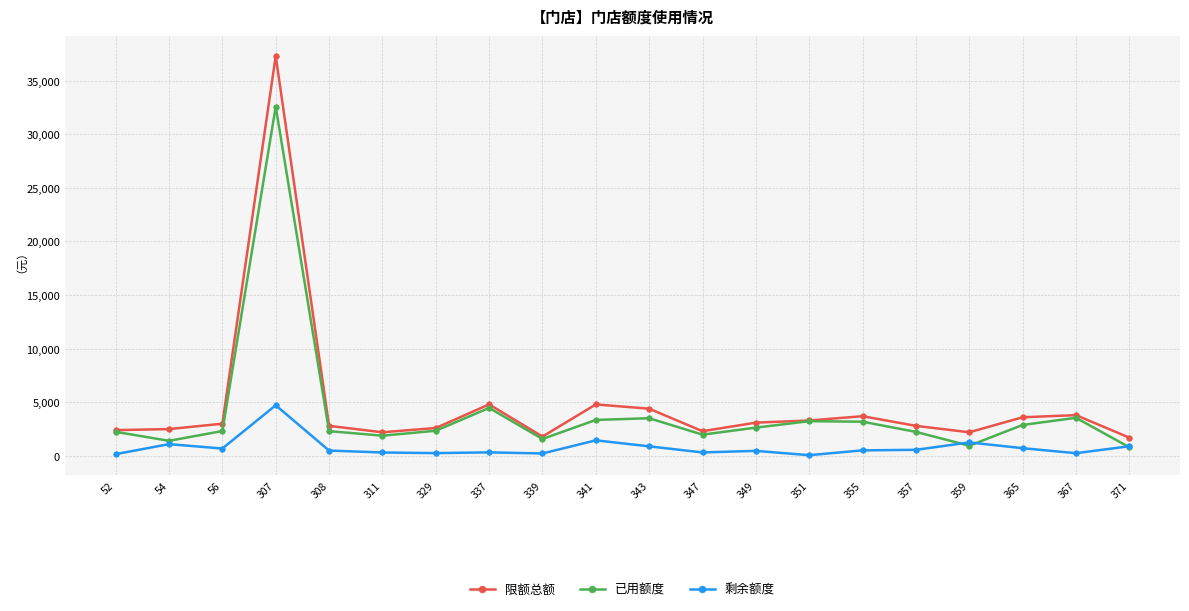

How many data points does each series have?

20